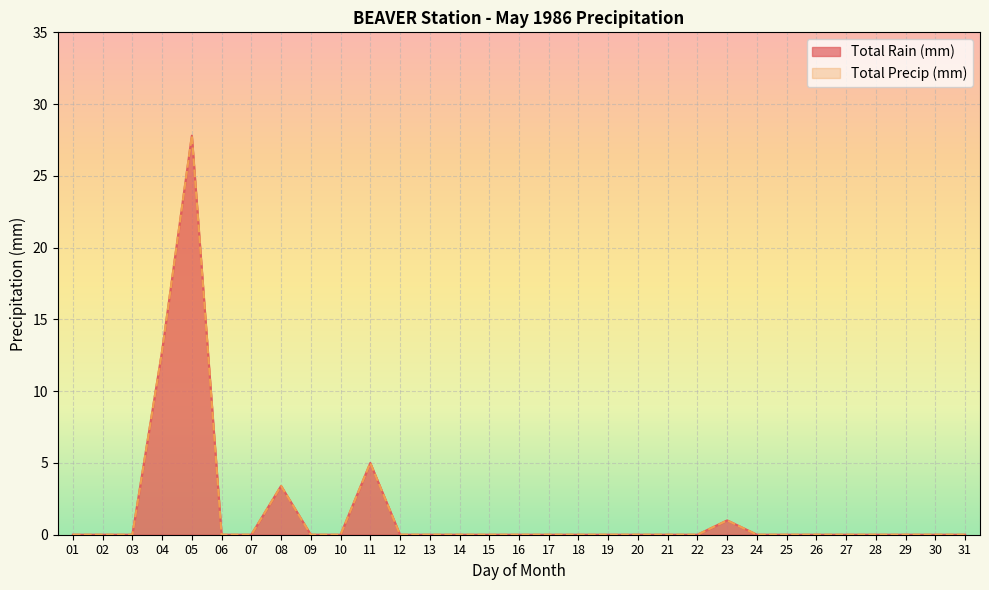

True or false: Total Rain (mm) and Total Precip (mm) intersect in this chart.

False